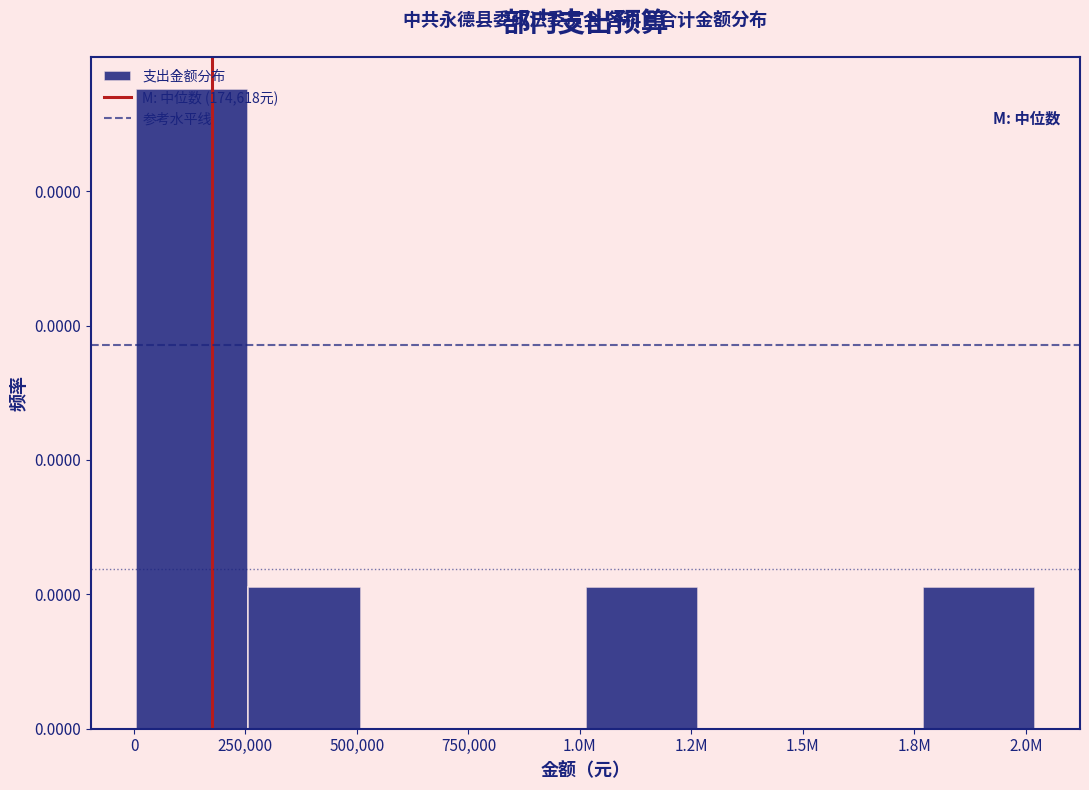

Are the bars horizontal?

No